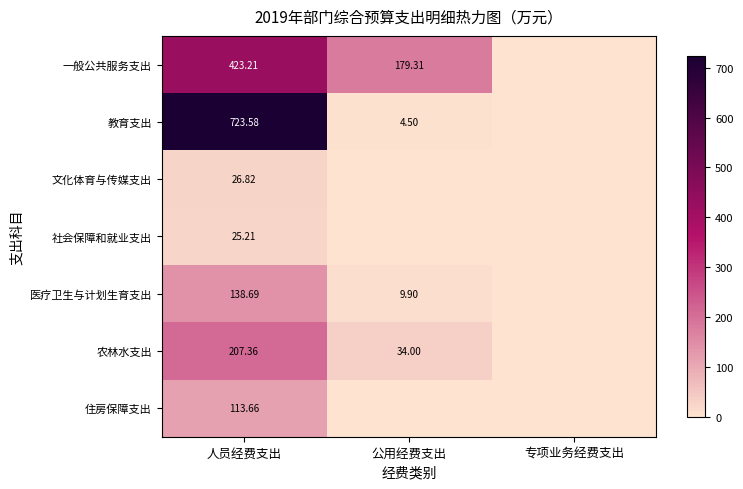

Between 人员经费支出 and 公用经费支出, which is larger?

人员经费支出